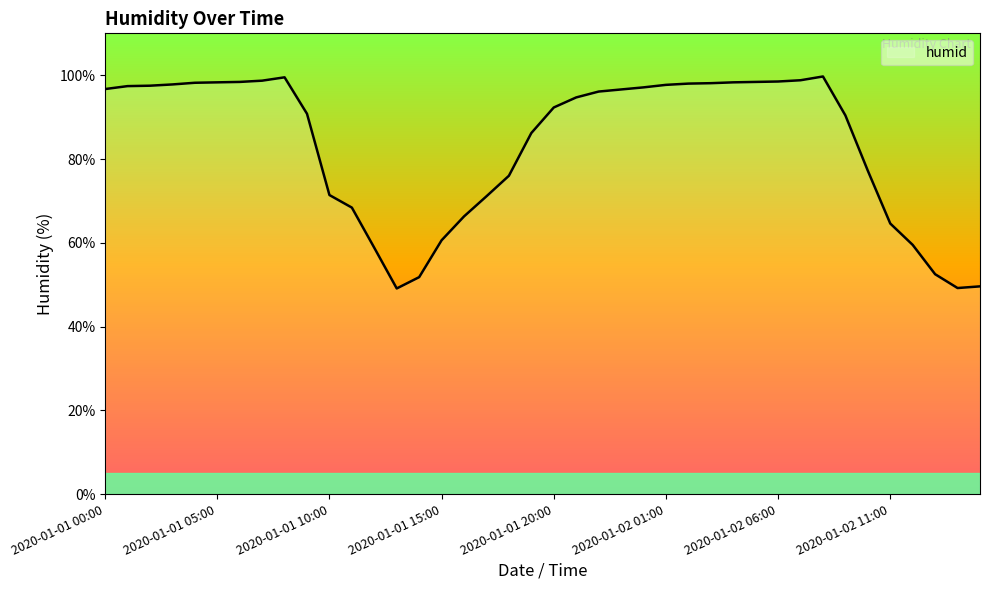

What is the maximum value shown in the chart?

99.7